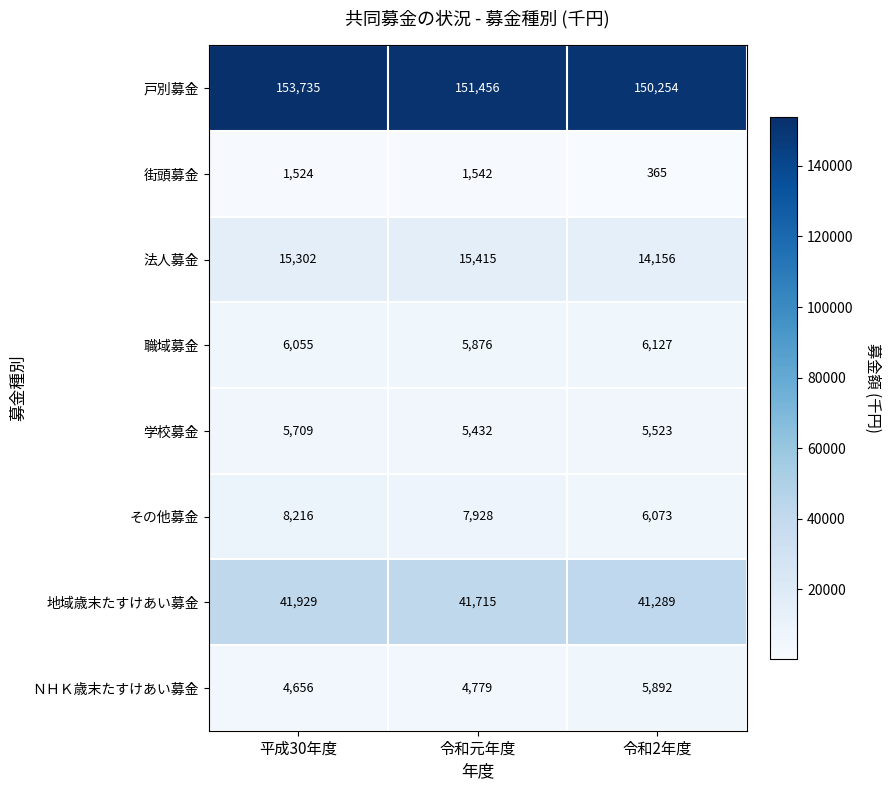

At which category is the sum across all series the highest?

平成30年度